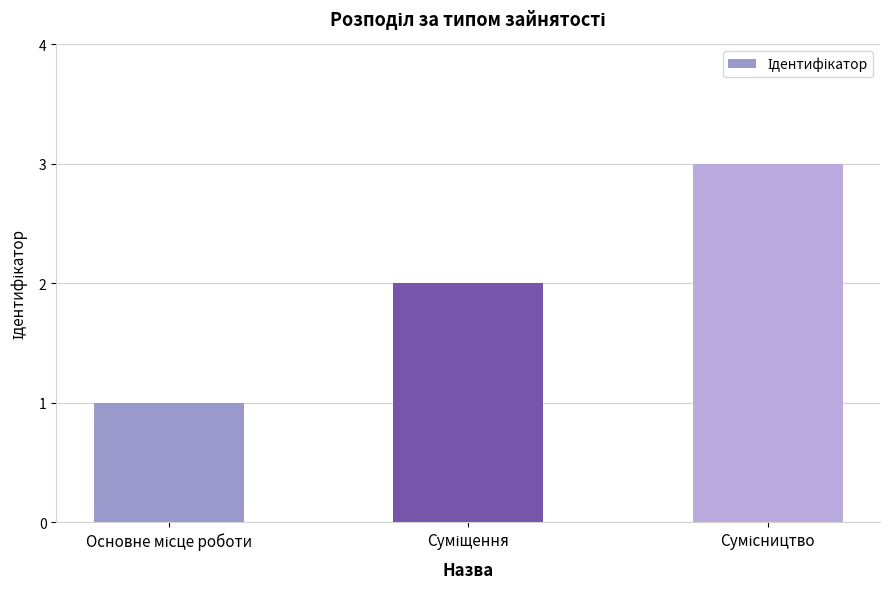

How many values are below 2?

1